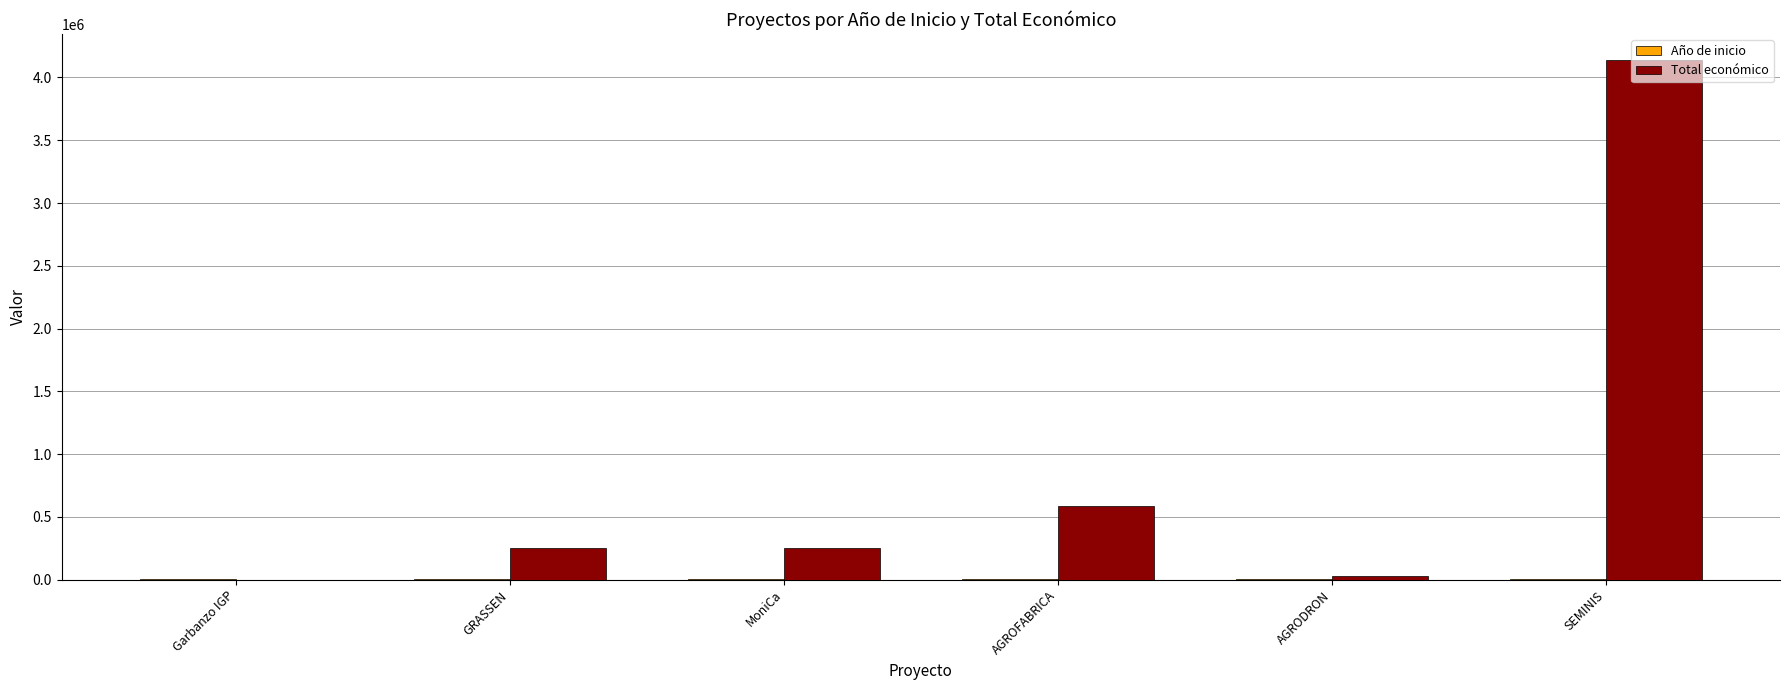

At which label is Total económico closest to 2069696?

AGROFABRICA